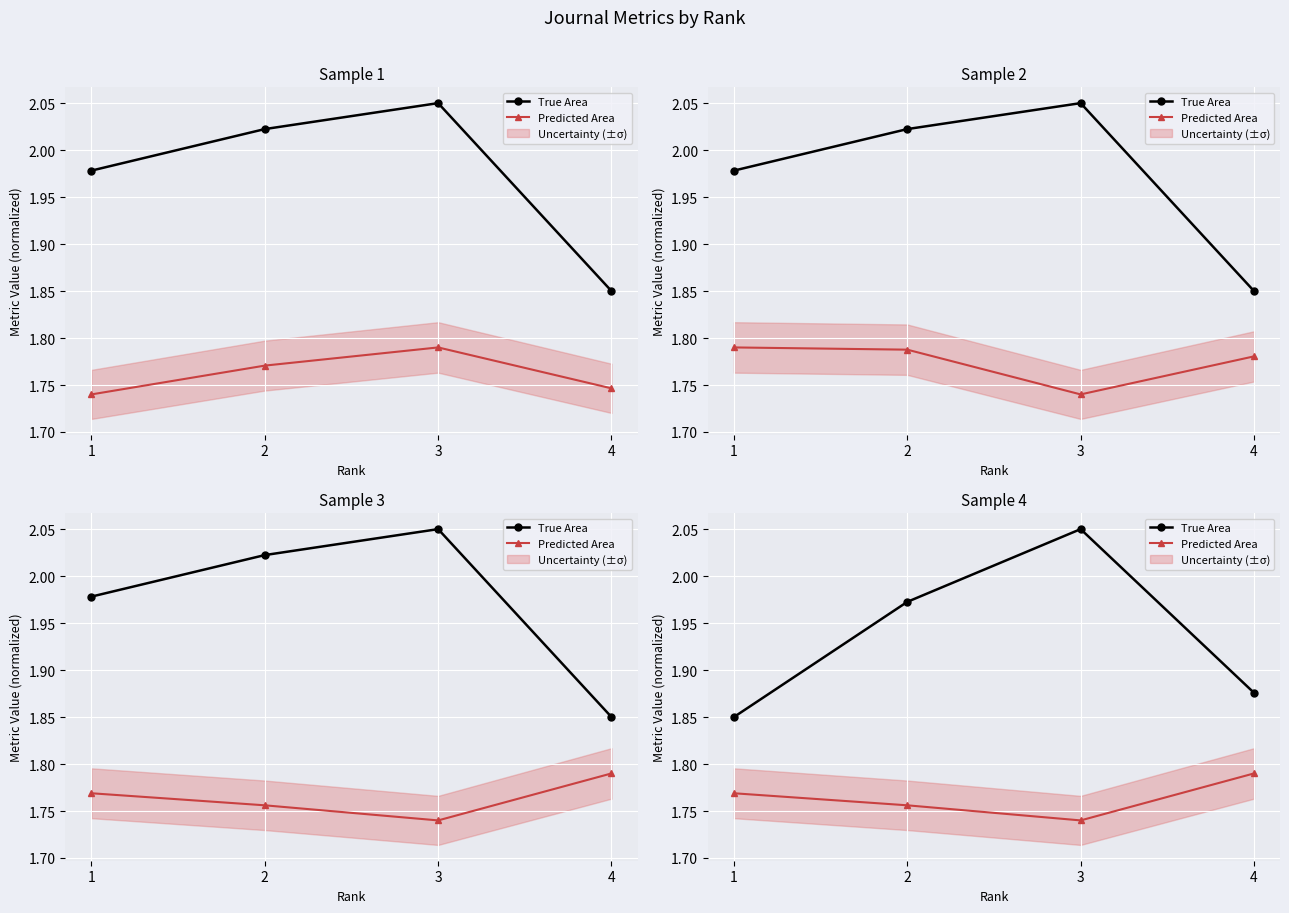

What is the value of the Predicted Area point at the 1st from the left?

1.8